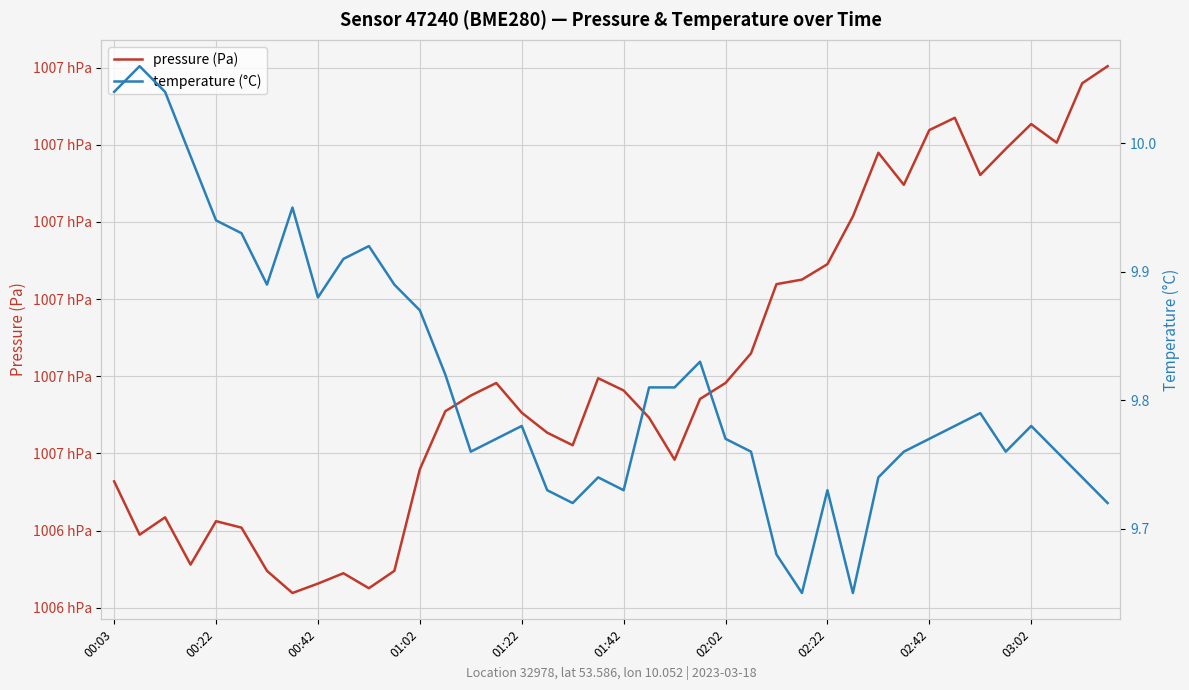

True or false: temperature (°C) and pressure (Pa) cross at least once.

False